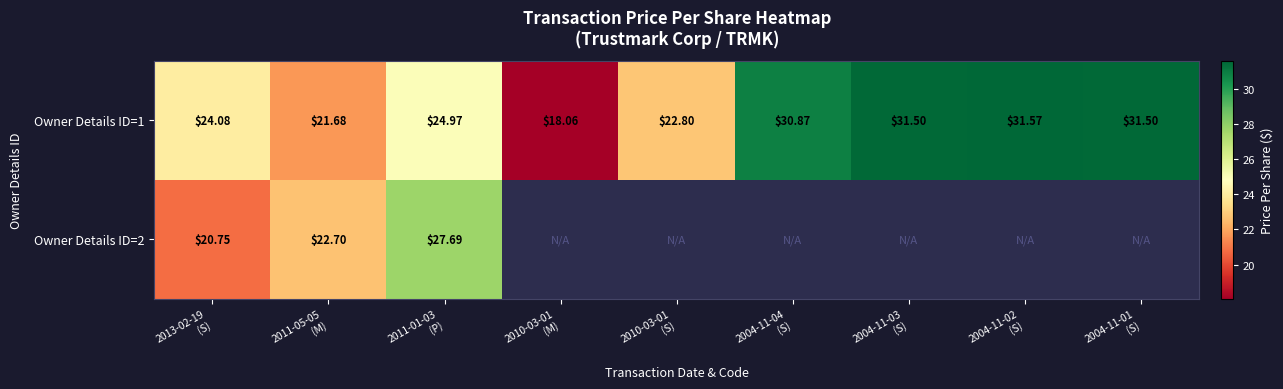

Count the number of data series in this chart.

2